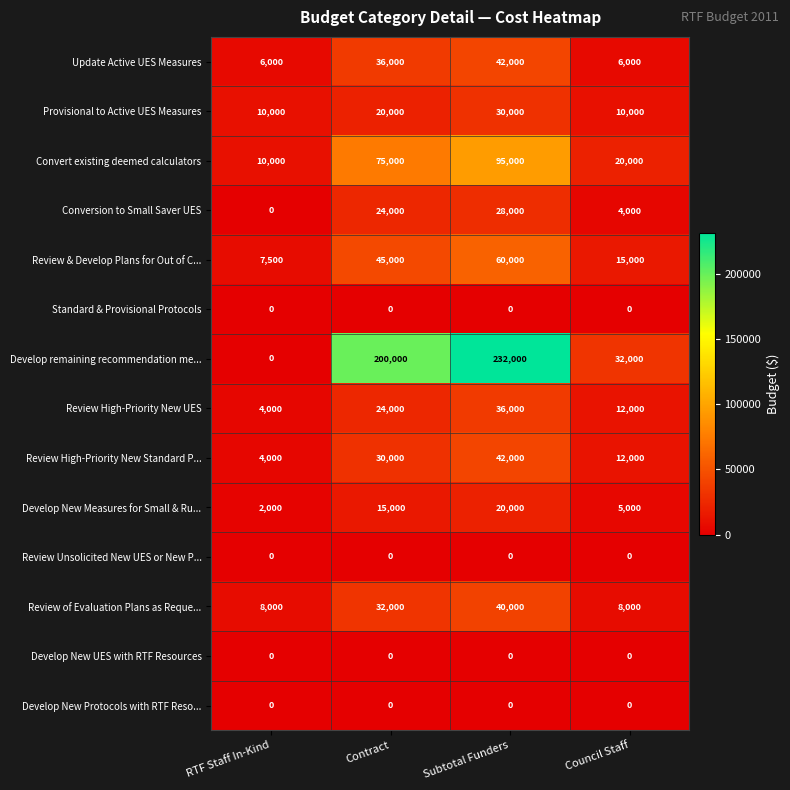

Between Contract and Subtotal Funders, which series saw the biggest shift?

Develop remaining recommendation me...